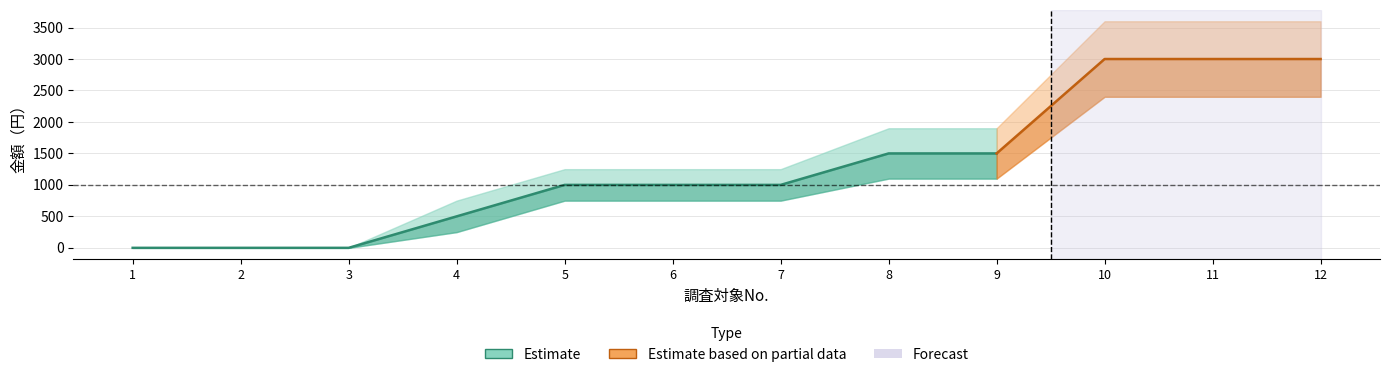

What value does the data have at 7, to the nearest 10?

1000